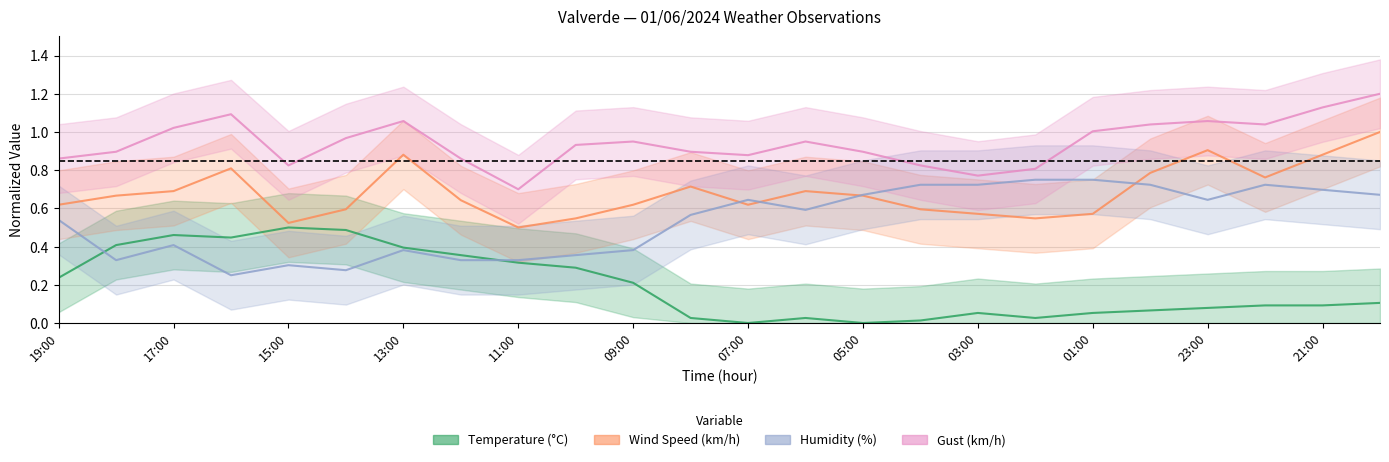

What is the maximum value shown in the chart?

1.2